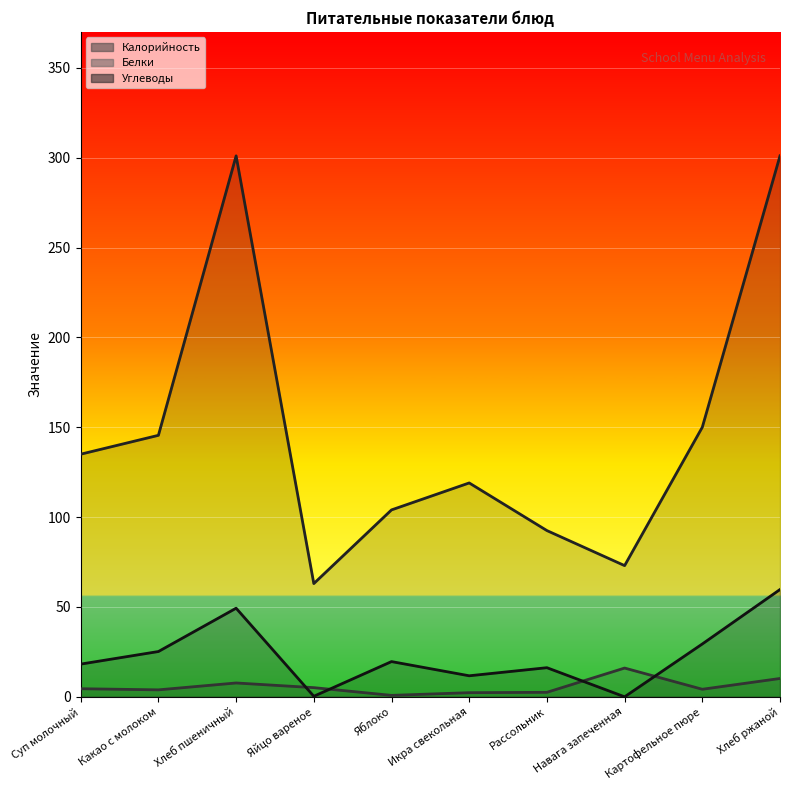

How many interior local valleys does the Калорийность series have?

2